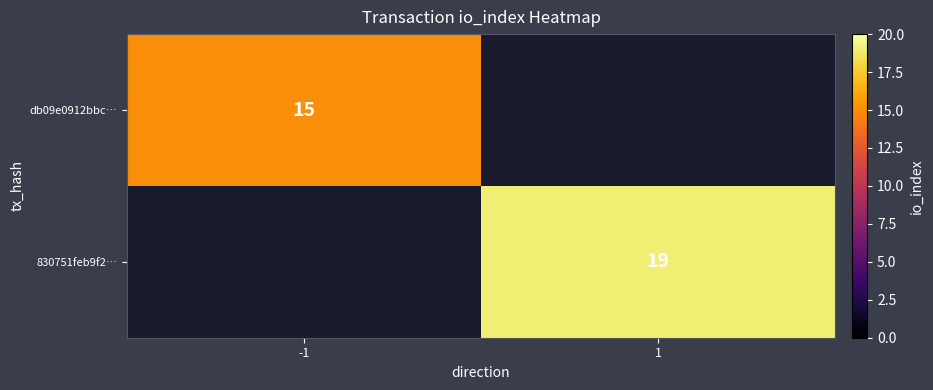

Is it true that db09e0912bbc… equals 15 at -1?

True